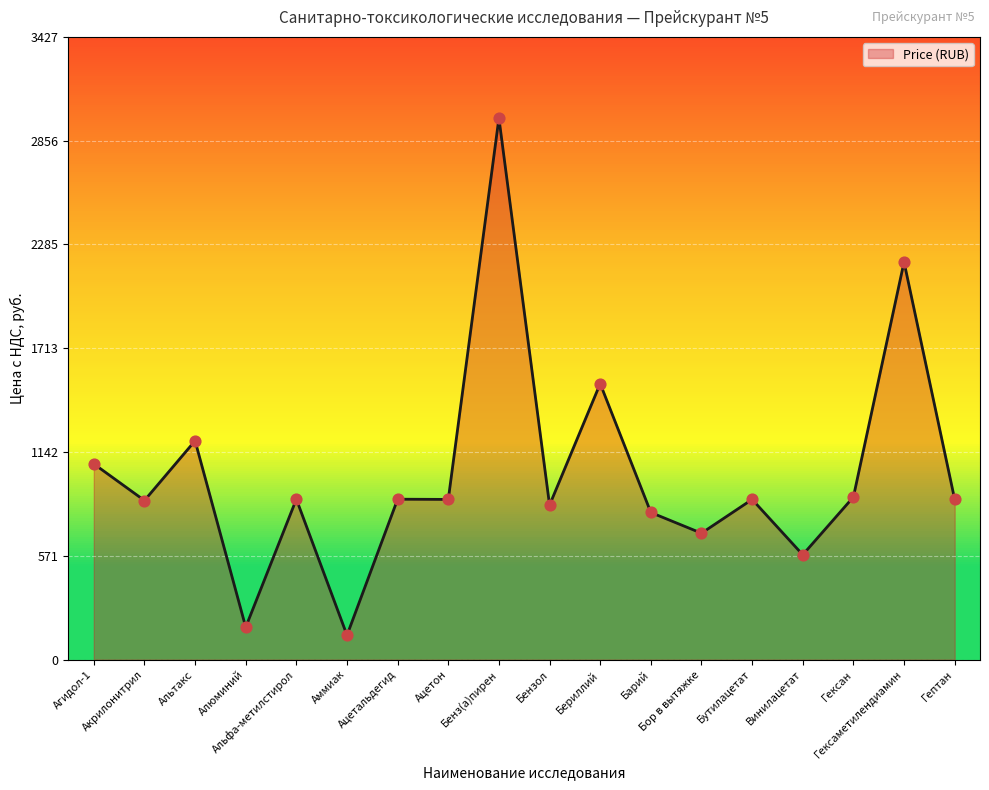

Approximately how many times larger is the value at Барий compared to Бериллий?

0.5